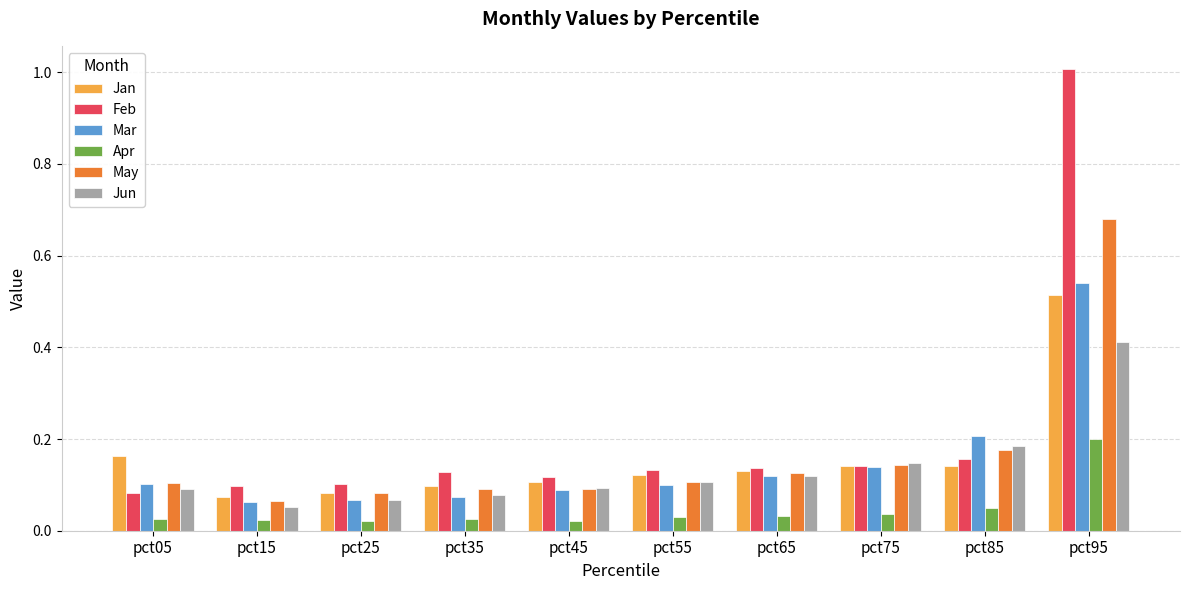

What is the maximum value shown in the chart?

1.0